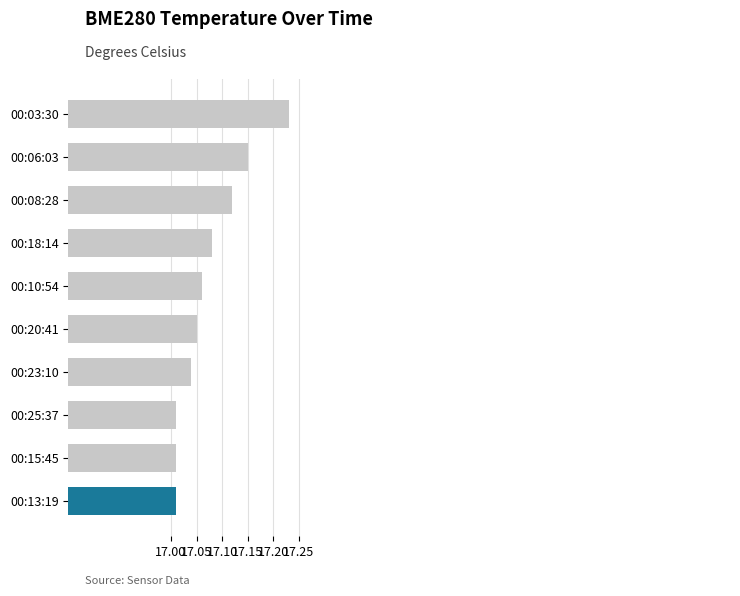

How many bars are there in total?

10